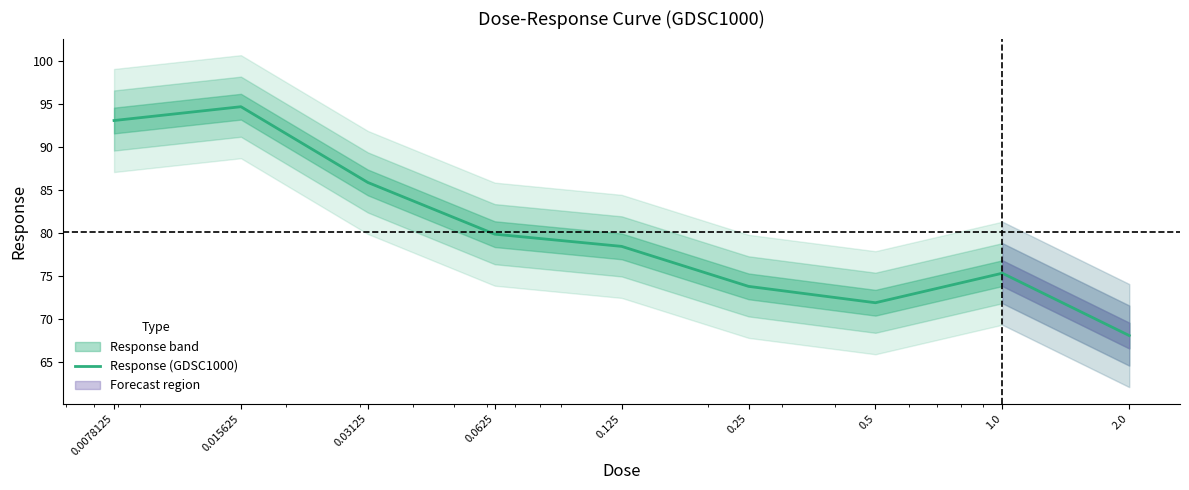

What is the label of the 8th point from the left?

1.0